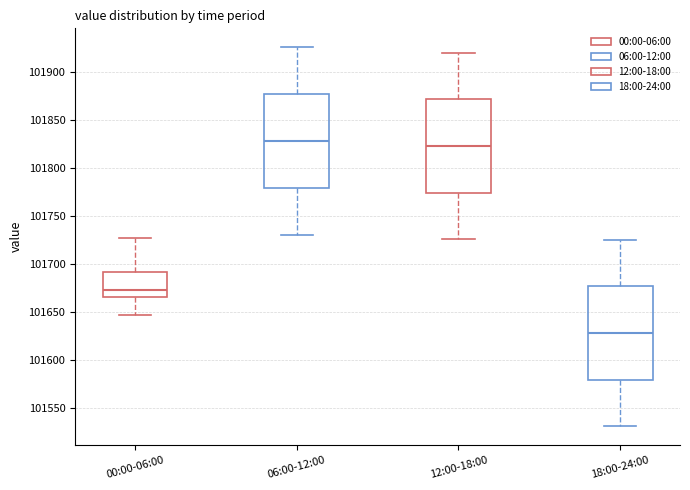

Reading left to right, transcribe this box plot: for each box, give where its median line is, the range the box spans, and where its two whiskers end, as read against the y-axis. The values are not printed on the chart, so give them approximately, as read against the axis.

00:00-06:00: median 101675, box 101665 to 101690, whiskers 101645 to 101730
06:00-12:00: median 101830, box 101780 to 101875, whiskers 101730 to 101925
12:00-18:00: median 101825, box 101775 to 101870, whiskers 101725 to 101920
18:00-24:00: median 101630, box 101580 to 101675, whiskers 101530 to 101725